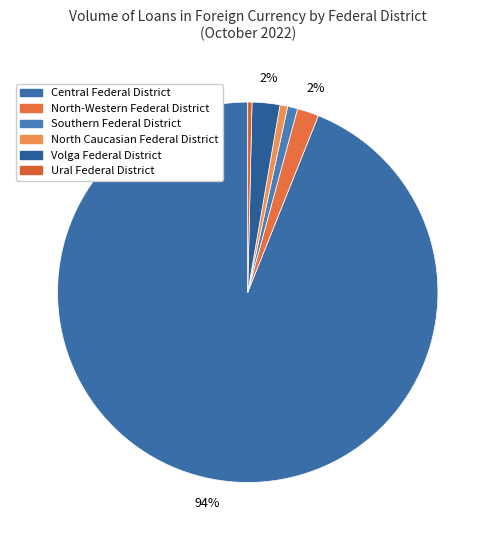

Which category has the biggest portion of the pie?

Central Federal District